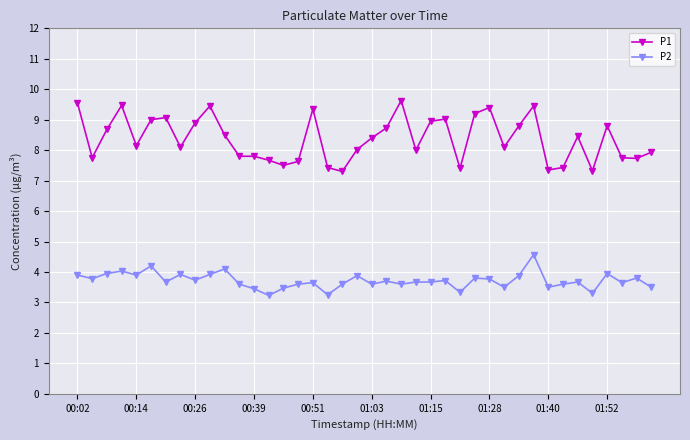

What is the sum of all P1 values?

335.0